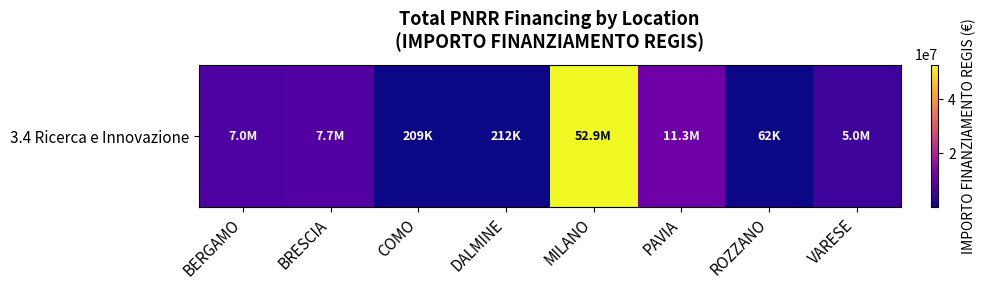

Reading left to right, transcribe all the data shown in this chart.

7044606.8	7707419.5	208762.7	212000.1	52892765.6	11263882.0	62062.4	4957057.0